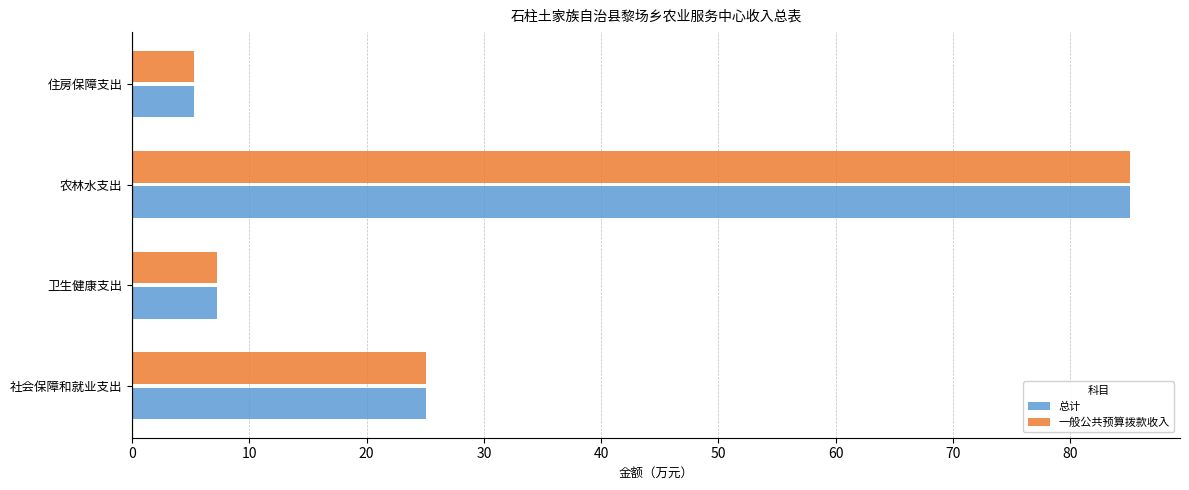

How many distinct data groups are displayed?

2